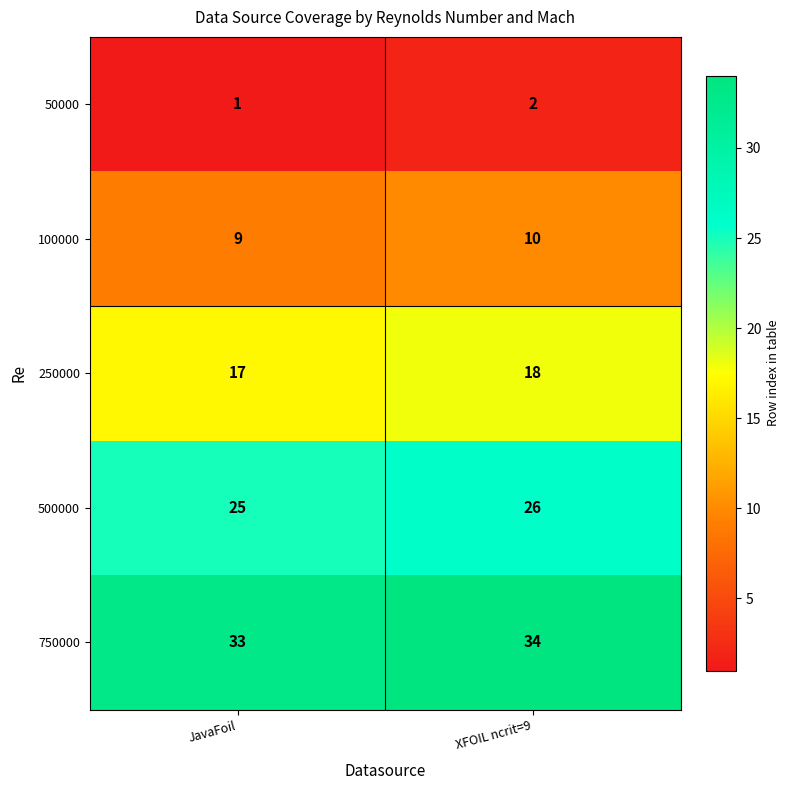

What is the difference between the highest and lowest values at JavaFoil?

32